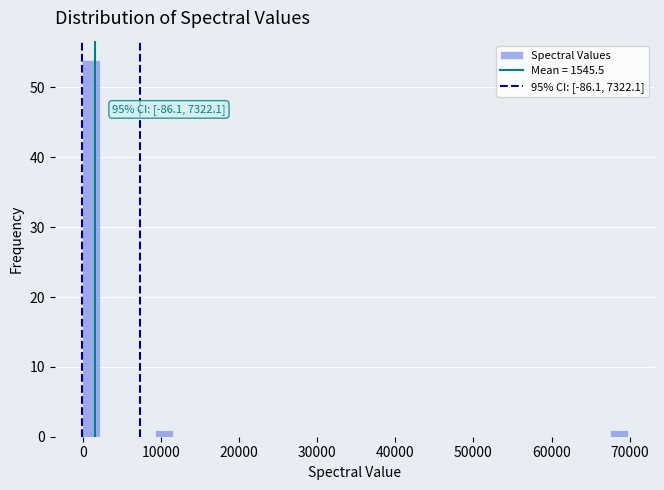

Read against the x-axis, roughly where is the centre of the tallest bar?

1000